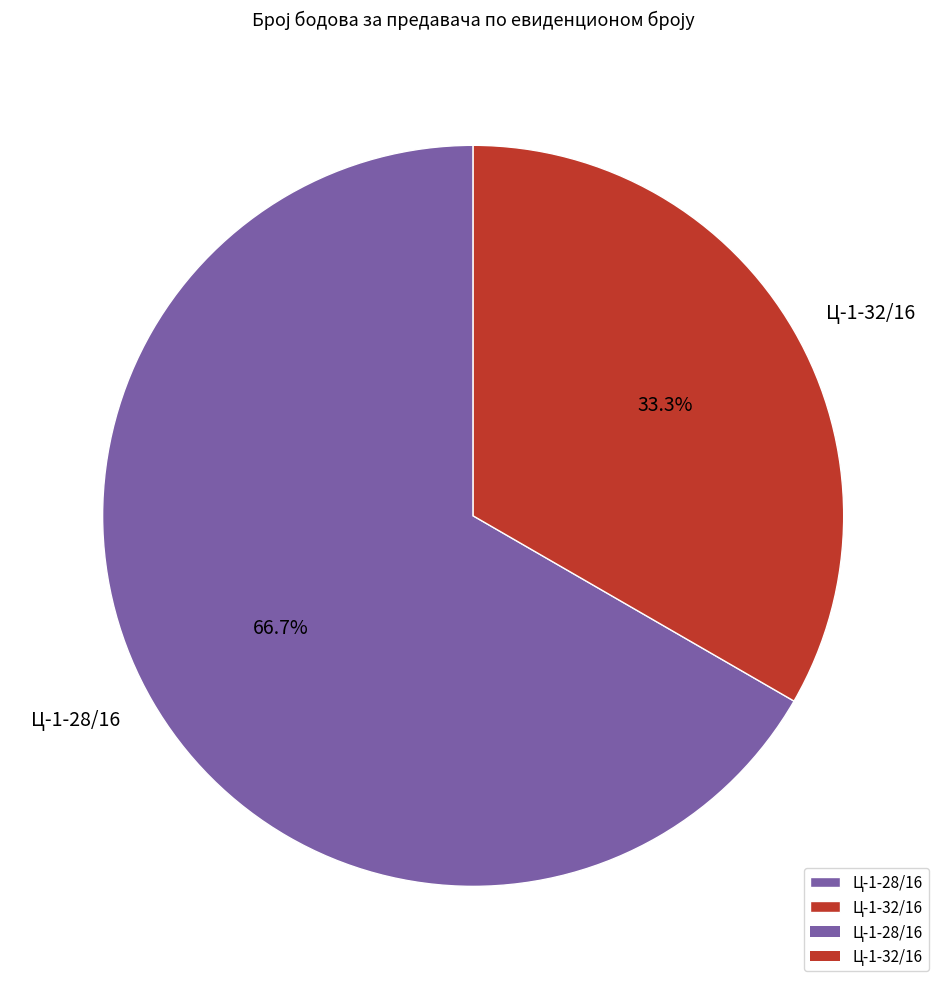

Is Ц-1-28/16 the majority of the pie?

Yes